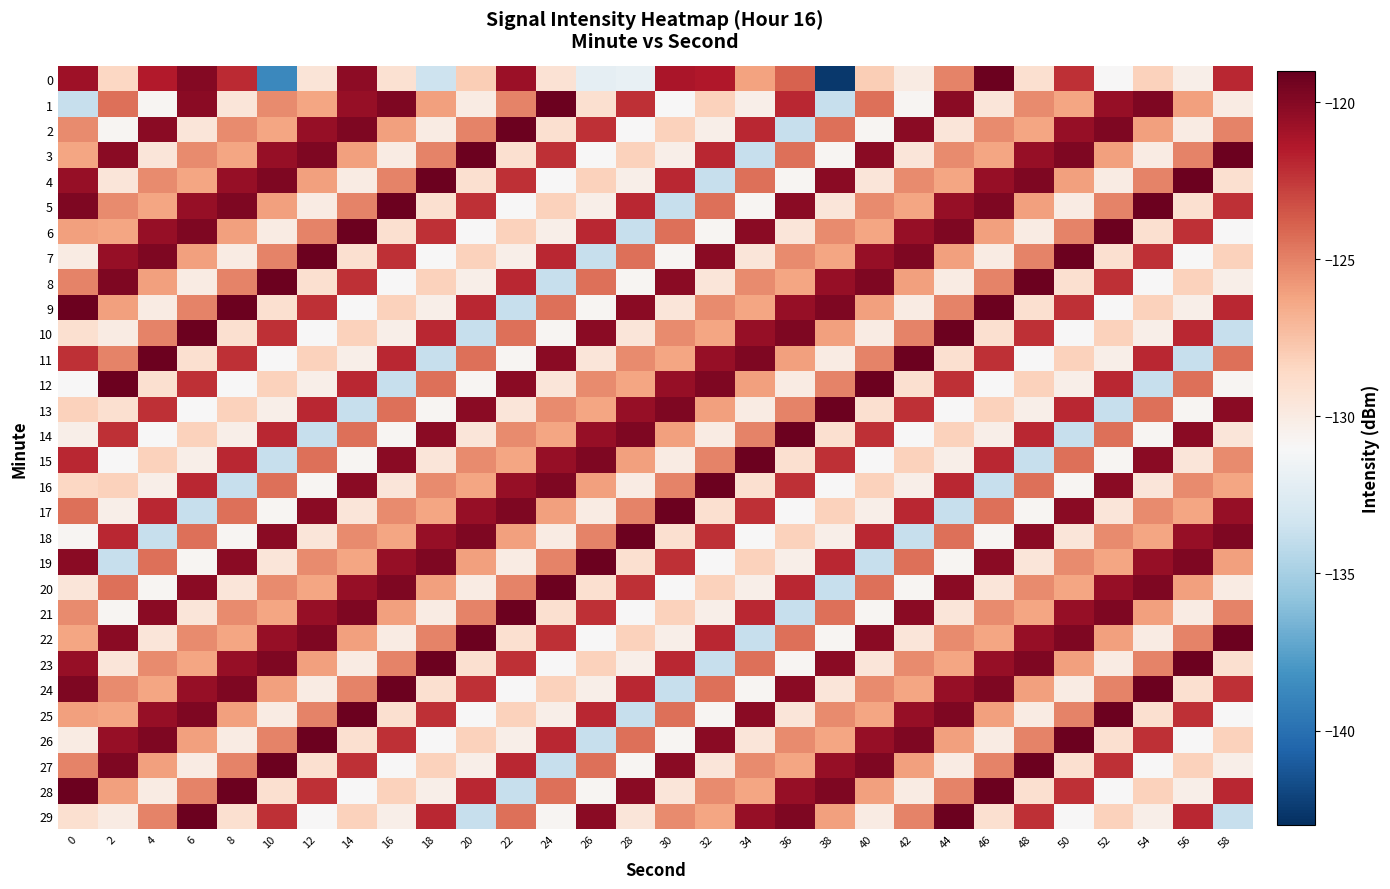

What is the smallest value displayed?

-142.5